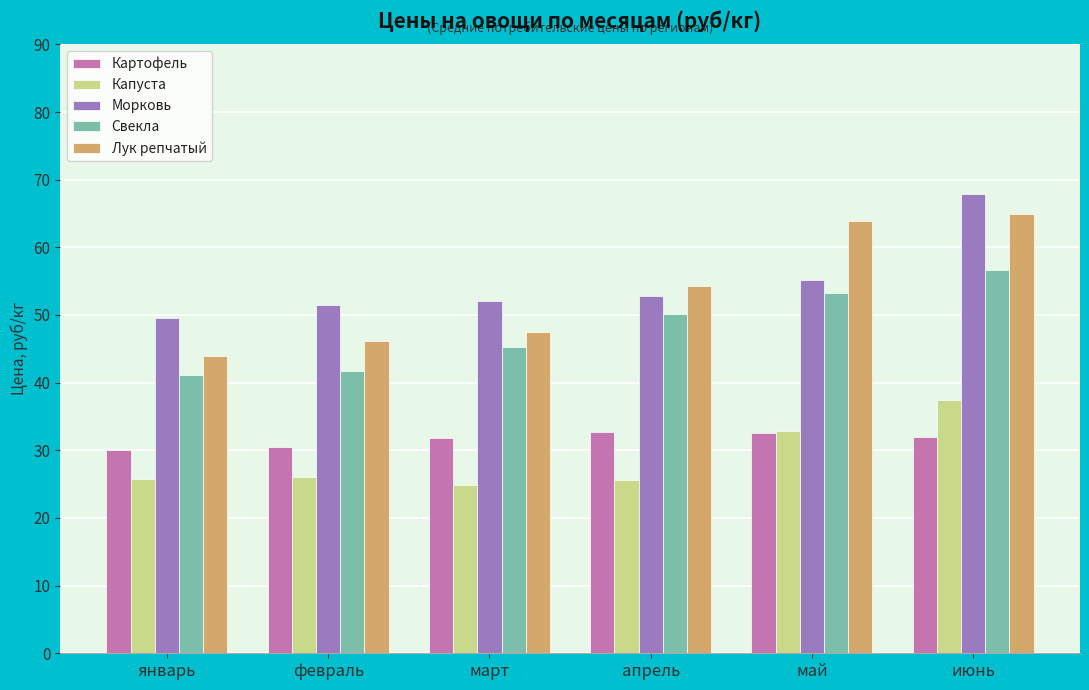

What is the sum of the Капуста values at февраль and январь?

51.8